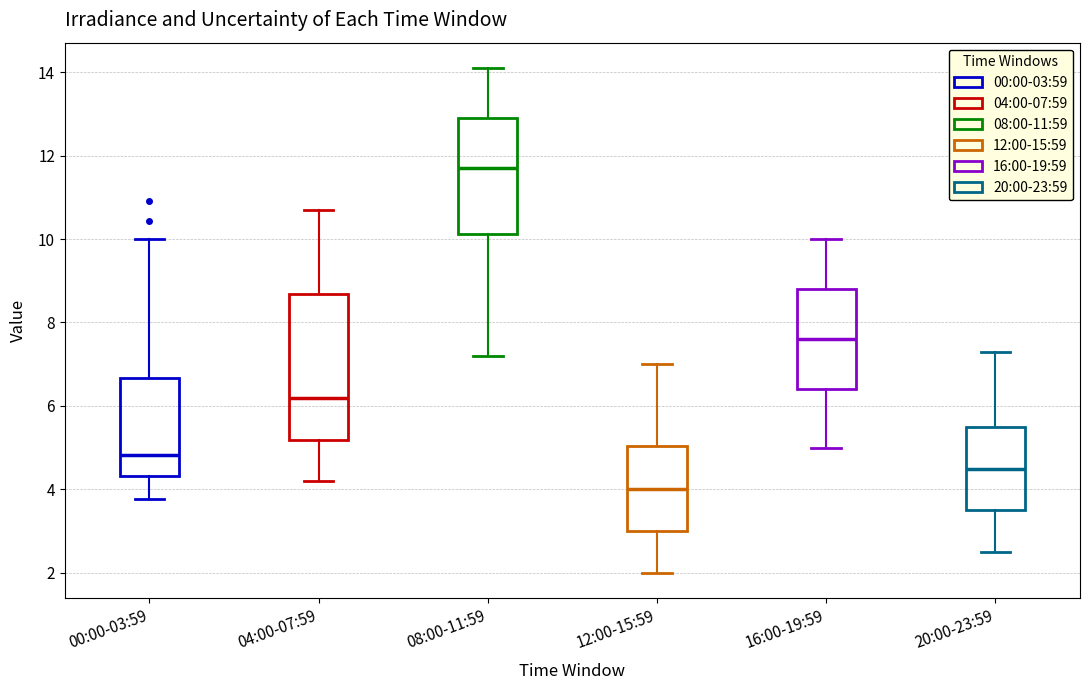

Reading left to right, transcribe this box plot: for each box, give where its median line is, the range the box spans, and where its two whiskers end, as read against the y-axis. The values are not printed on the chart, so give them approximately, as read against the axis.

00:00-03:59: median 4.8, box 4.4 to 6.6, whiskers 3.8 to 10.0
04:00-07:59: median 6.2, box 5.2 to 8.6, whiskers 4.2 to 10.8
08:00-11:59: median 11.8, box 10.2 to 13.0, whiskers 7.2 to 14.2
12:00-15:59: median 4.0, box 3.0 to 5.0, whiskers 2.0 to 7.0
16:00-19:59: median 7.6, box 6.4 to 8.8, whiskers 5.0 to 10.0
20:00-23:59: median 4.6, box 3.6 to 5.6, whiskers 2.6 to 7.4